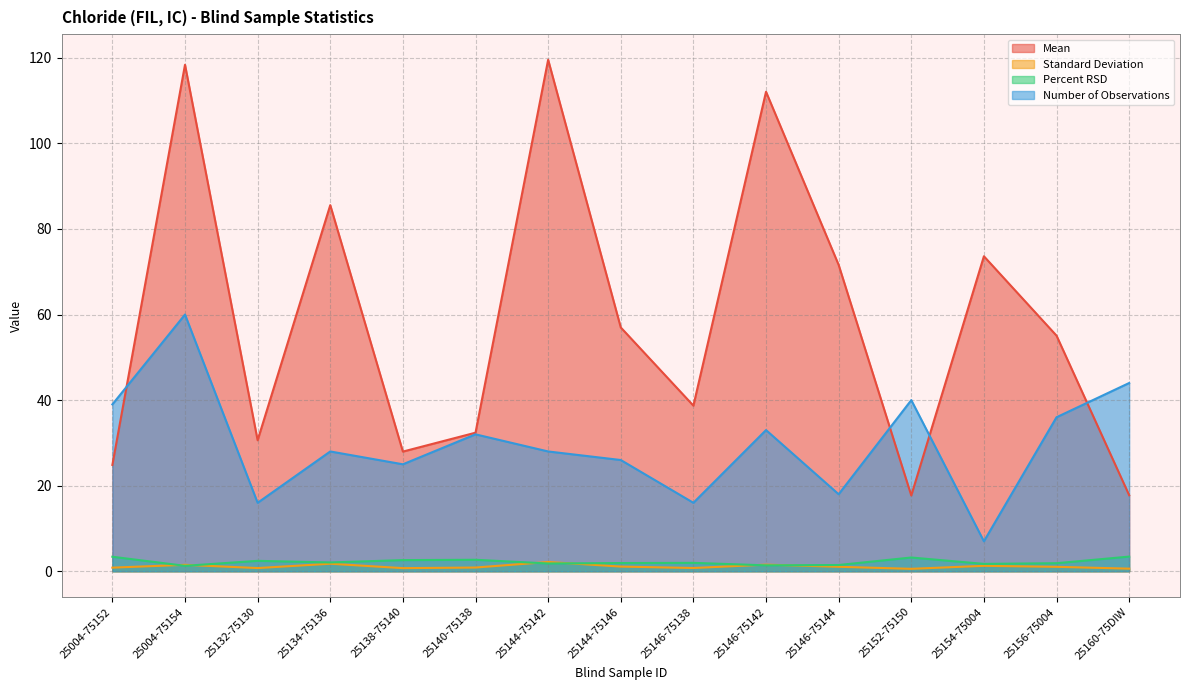

What are all the series names shown in the legend?

Mean, Standard Deviation, Percent RSD, Number of Observations